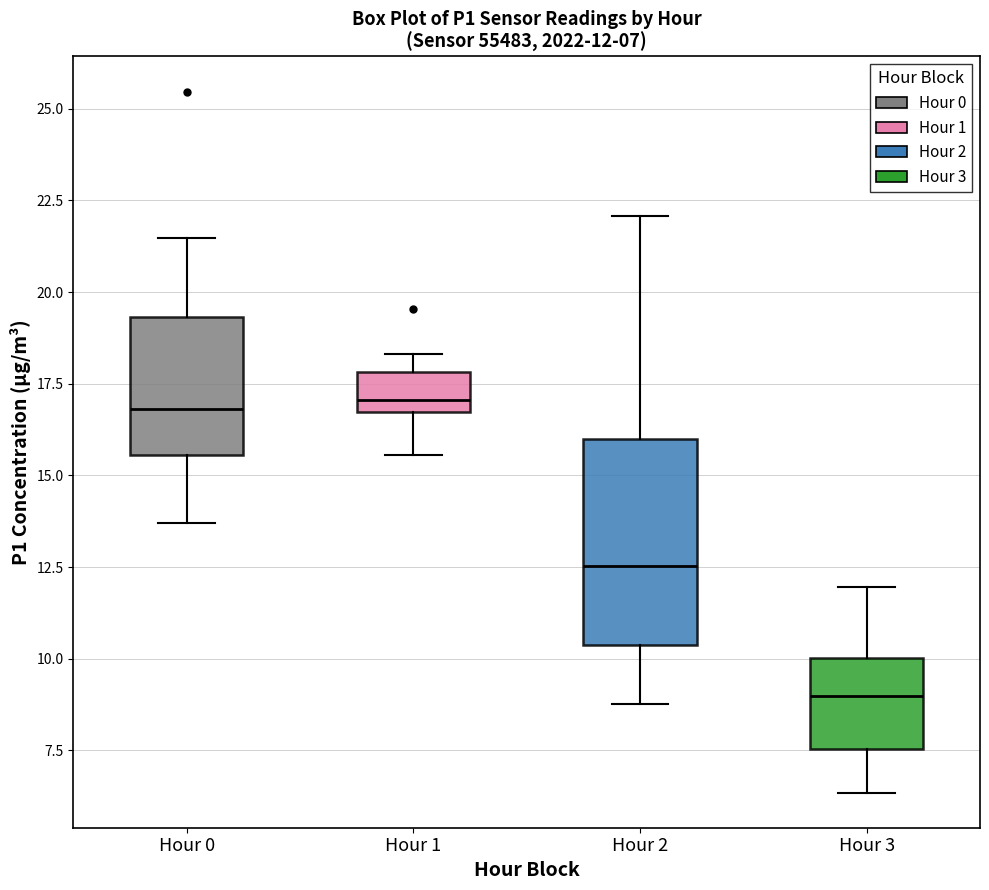

Comparing the boxes themselves (not the whiskers), which one is the tallest?

Hour 2